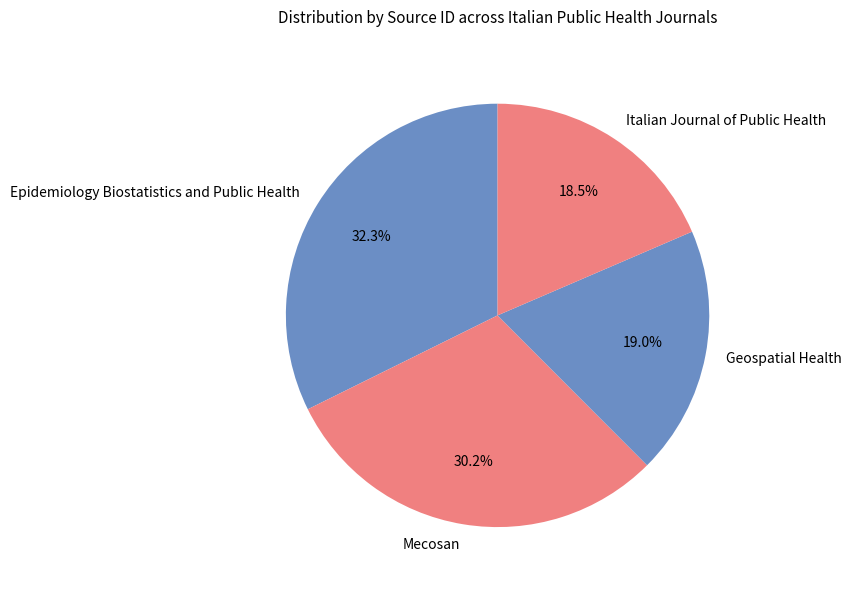

Which has a higher value, Italian Journal of Public Health or Mecosan?

Mecosan